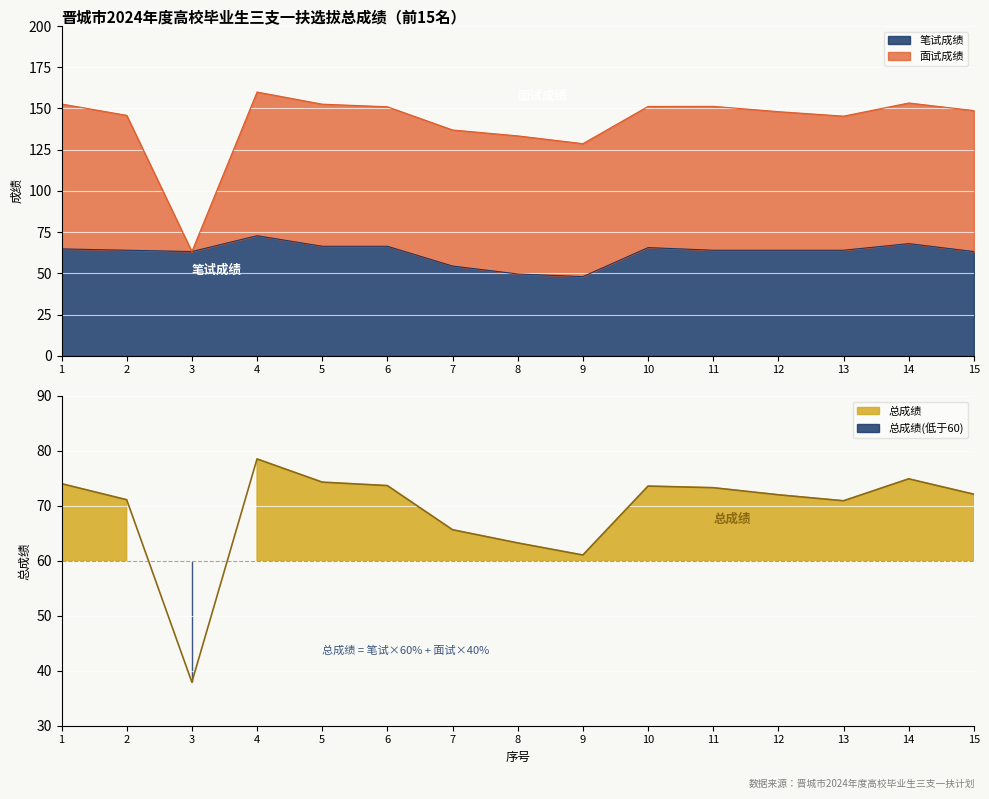

Where does the 总成绩 series first go above 72?

1